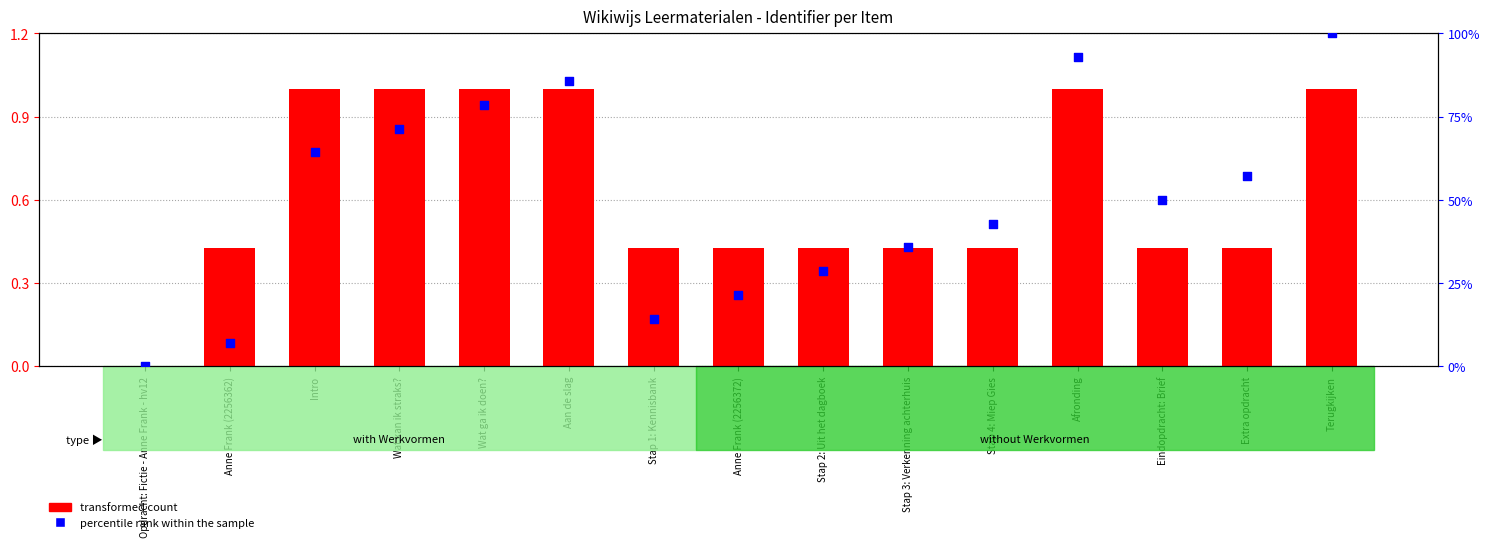

Is the value of percentile rank within the sample at Aan de slag greater than the value of transformed count at Afronding?

Yes